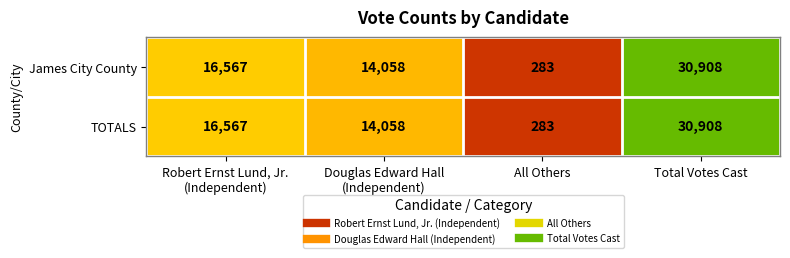

Is it true that TOTALS equals 47031 at Total Votes Cast?

False